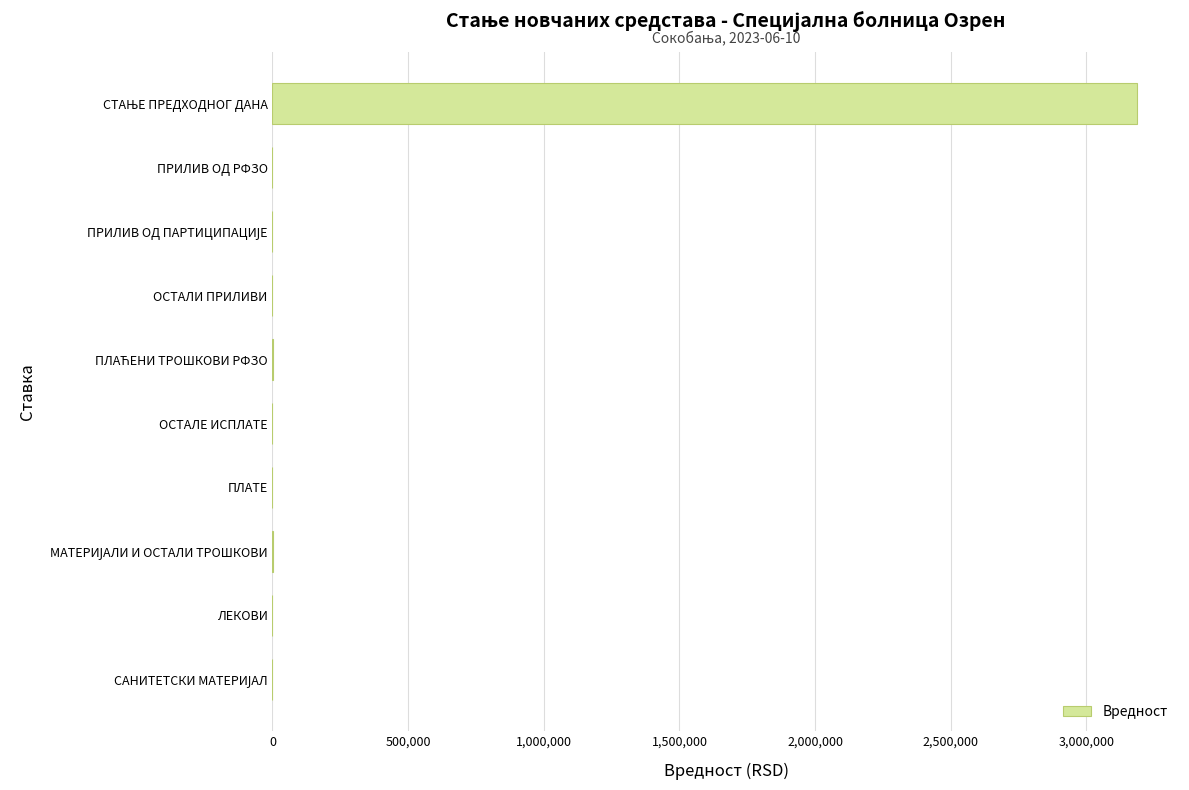

True or false: the data shows 0.0 at ПЛАТЕ.

True